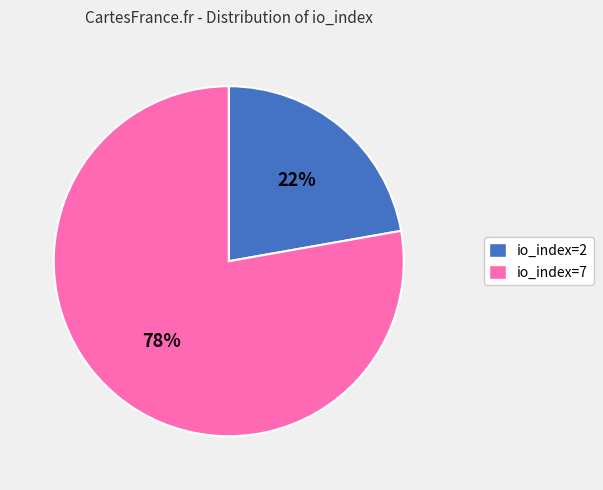

Is the sum of io_index=7 and io_index=2 greater than half?

Yes